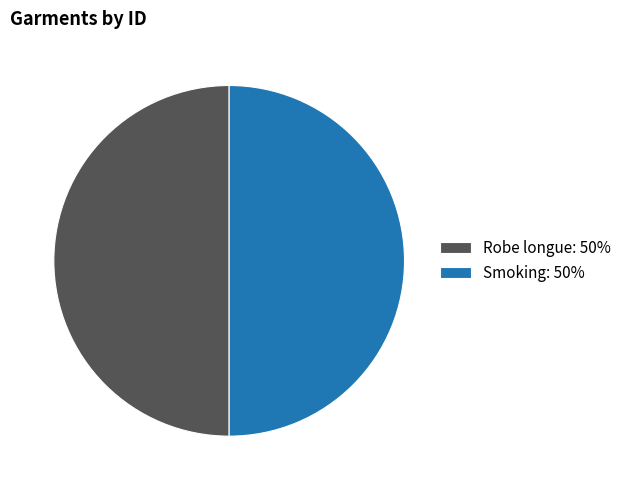

Approximately how many times larger is the value at Robe longue: 50% compared to Smoking: 50%?

1.0